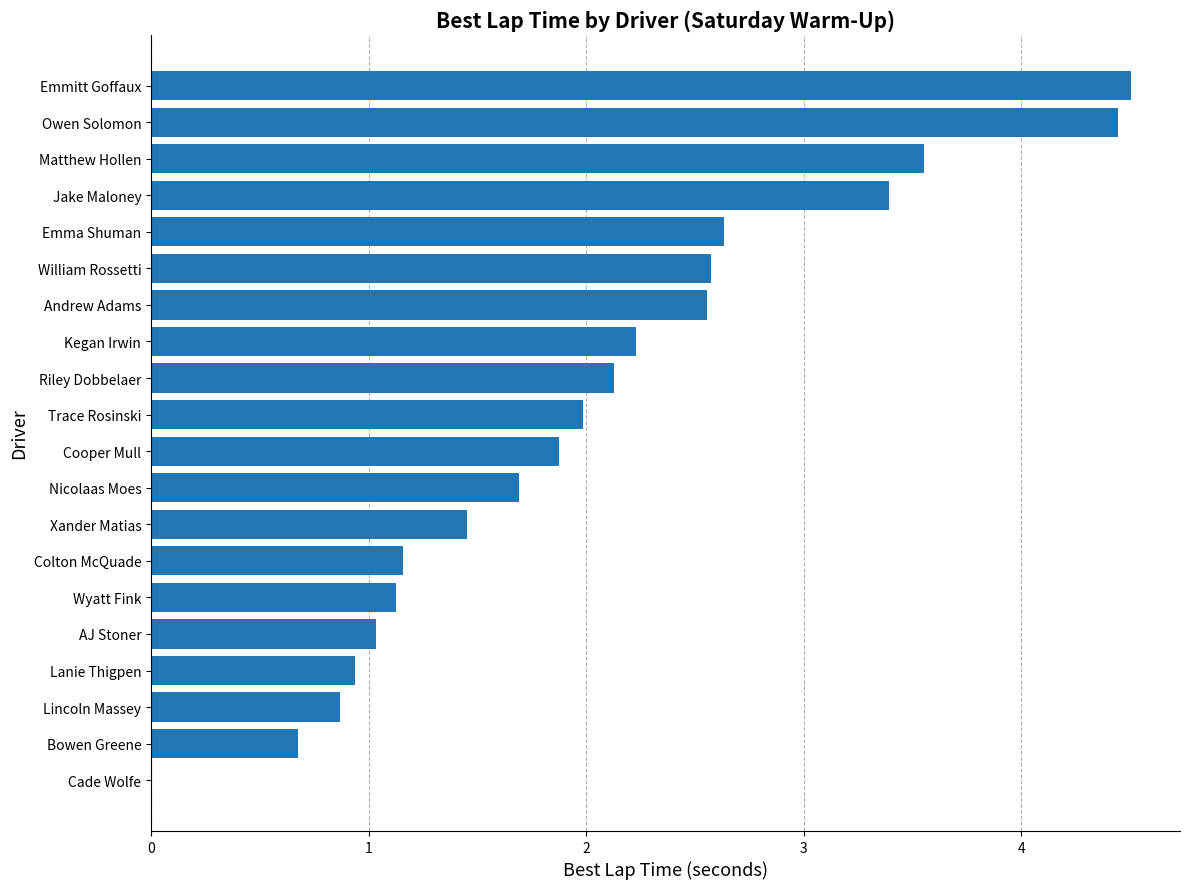

Is it true that the value at William Rossetti is 2.6?

True